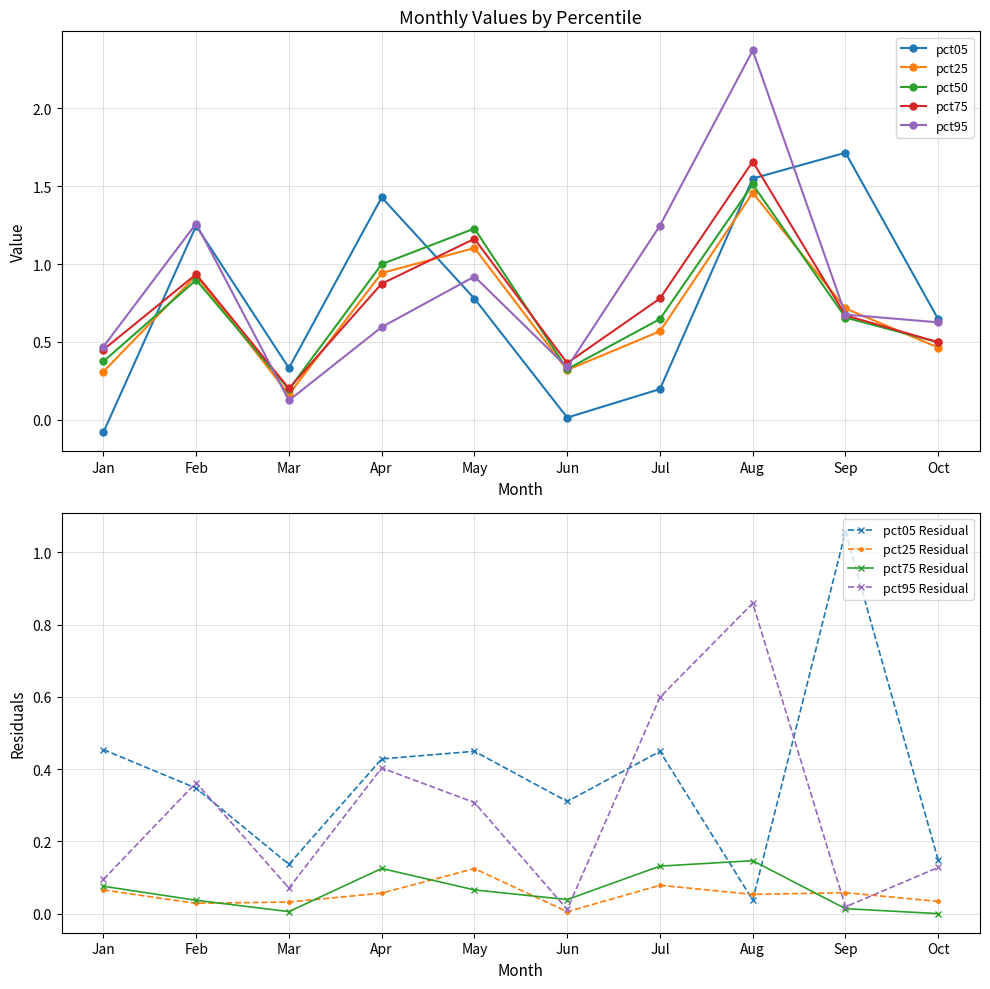

Where is the first local minimum for pct05?

Mar